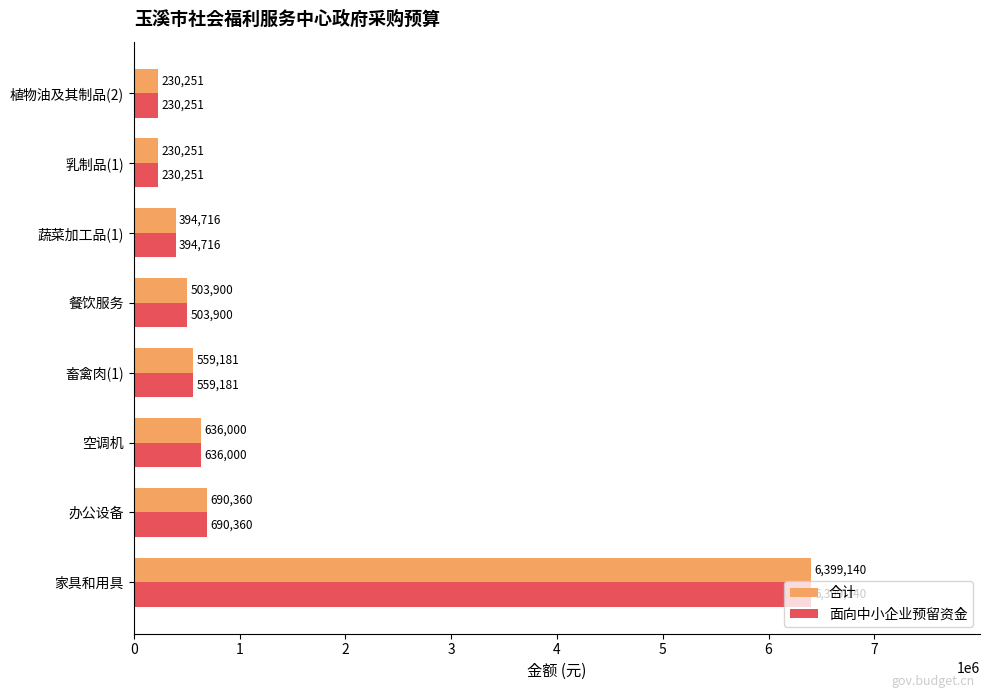

Is the value of 合计 at 乳制品(1) greater than the value of 面向中小企业预留资金 at 蔬菜加工品(1)?

No